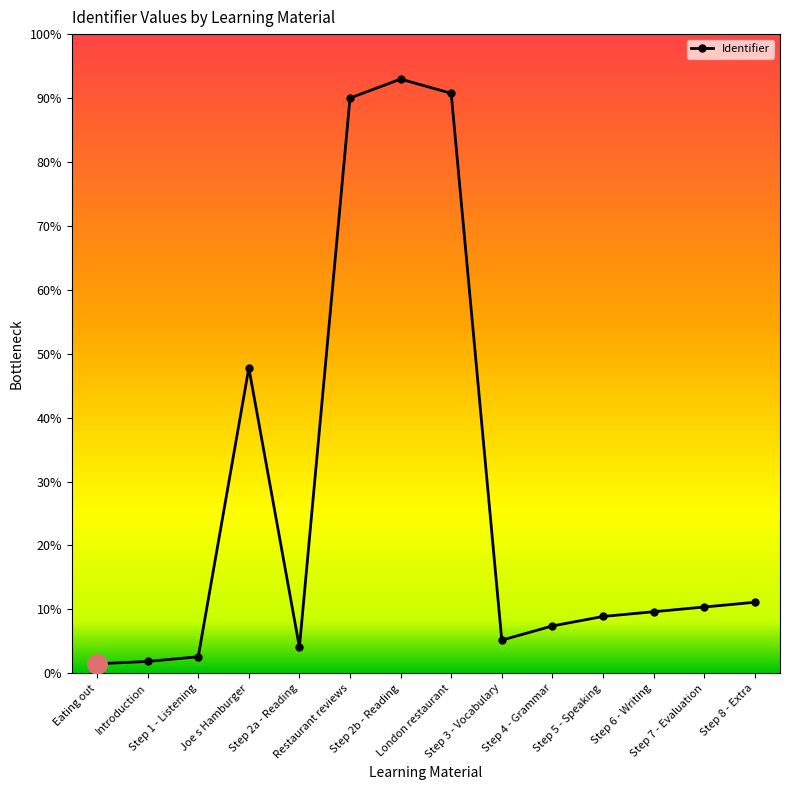

Does the chart have visible grid lines?

No